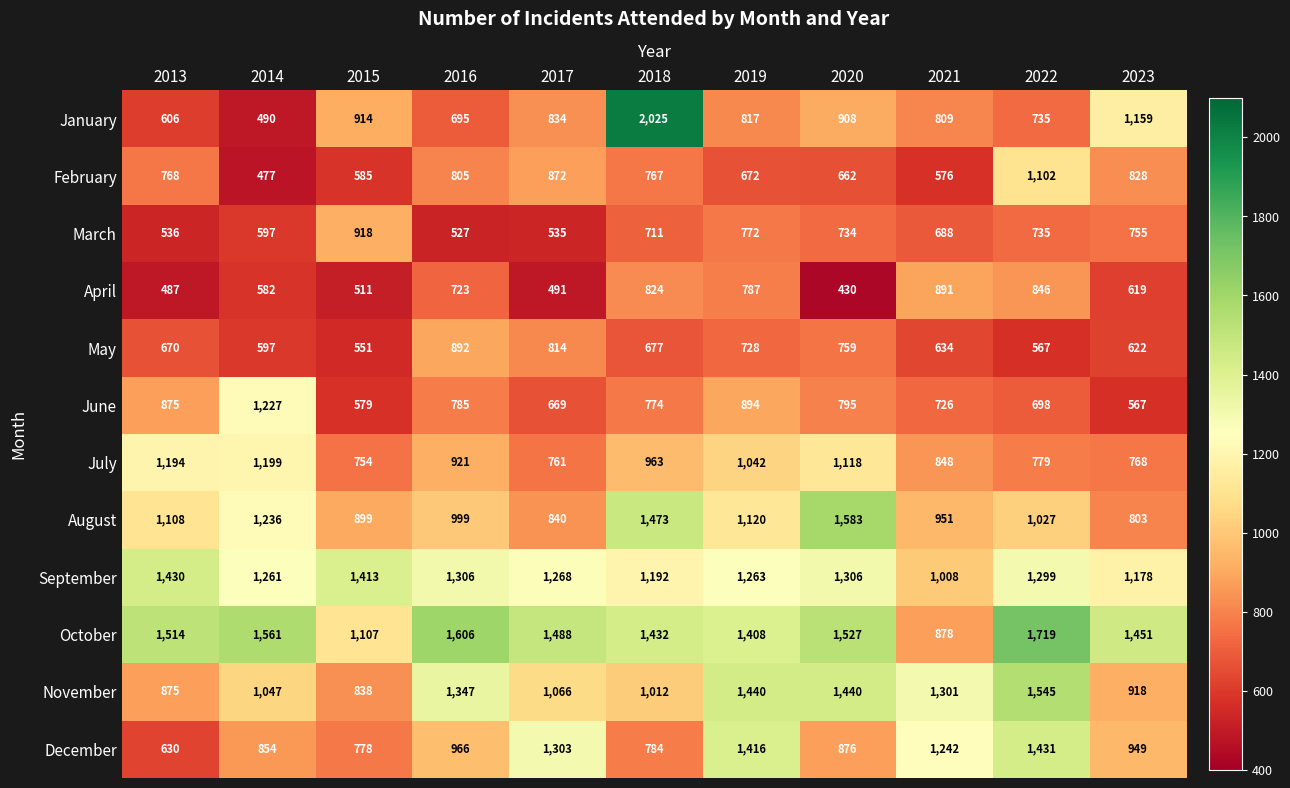

What is the difference between the maximum and second lowest values in the July series?

438